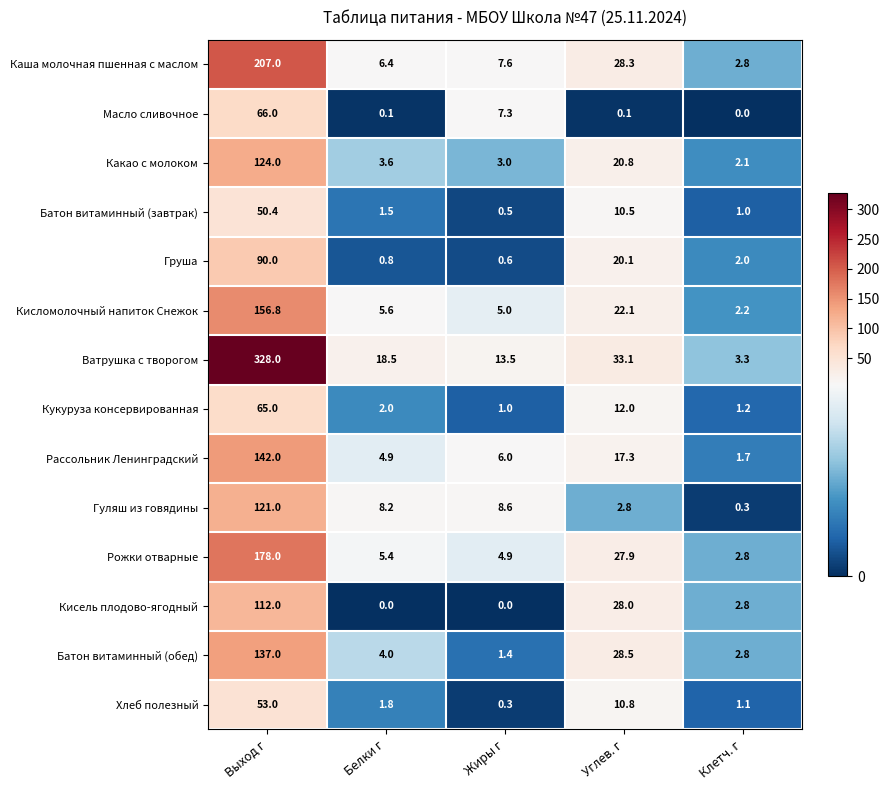

Which label corresponds to the largest value in the chart?

Выход г